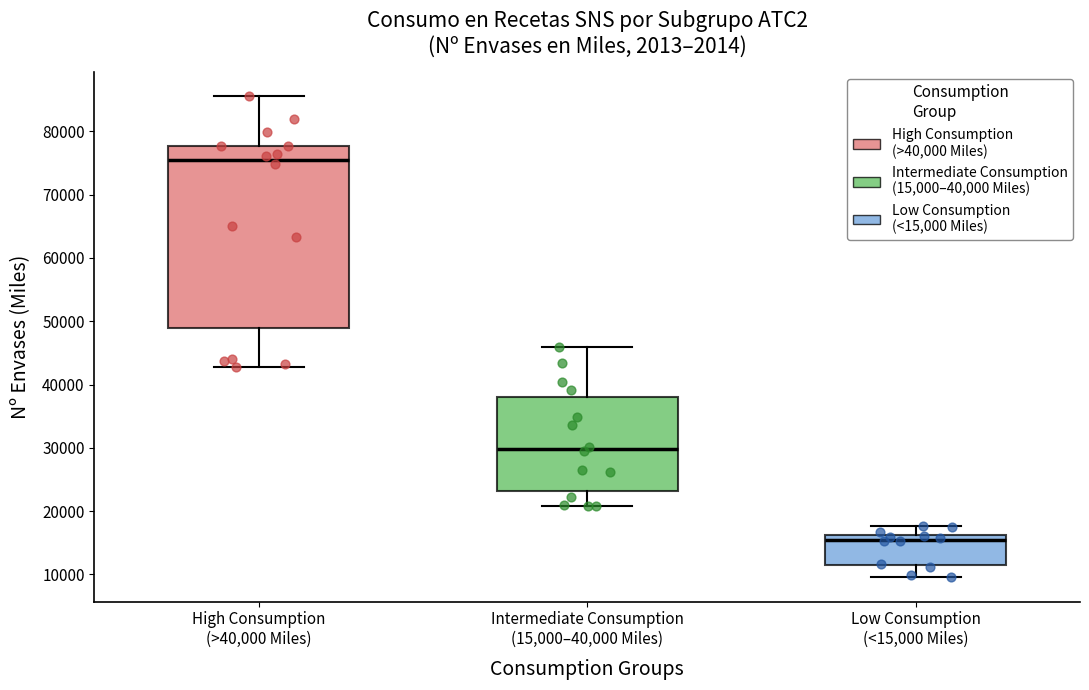

Where is the lower edge of the box for Intermediate Consumption (15,000–40,000 Miles) on the y-axis? The values are not printed on the chart, so give them approximately, as read against the axis.

23000